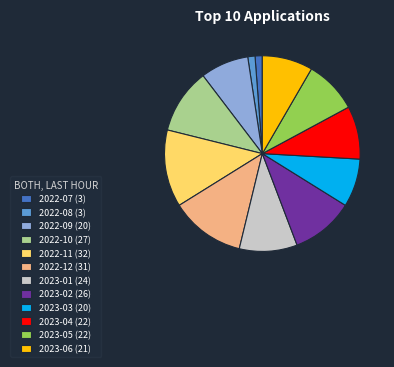

Between 2022-10 (27) and 2022-11 (32), which is larger?

2022-11 (32)